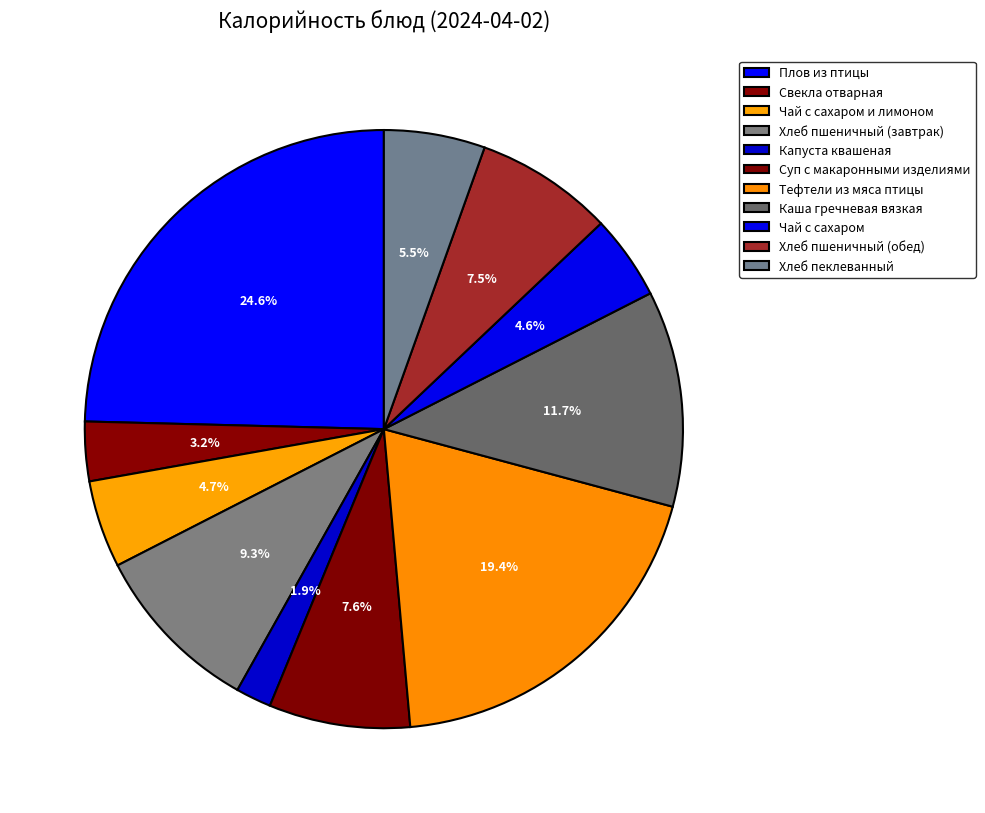

Combined, what portion of the pie is Чай с сахаром и лимоном and Чай с сахаром?

9.3%